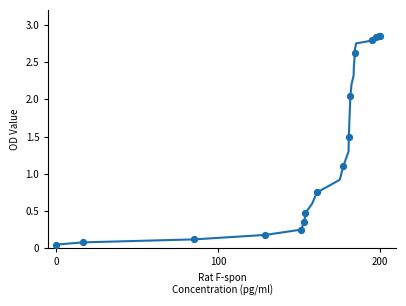

What Y value in the scatter plot is closest to 1?

1.1